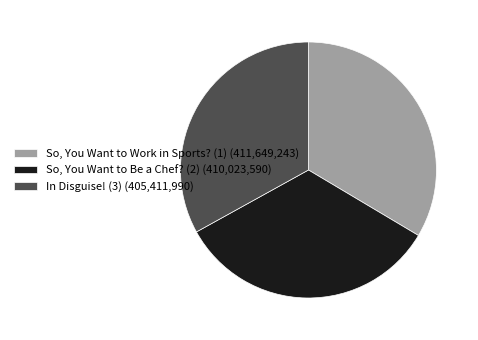

Do In Disguise! (3) (405,411,990) and So, You Want to Work in Sports? (1) (411,649,243) together represent more than half of the pie?

Yes